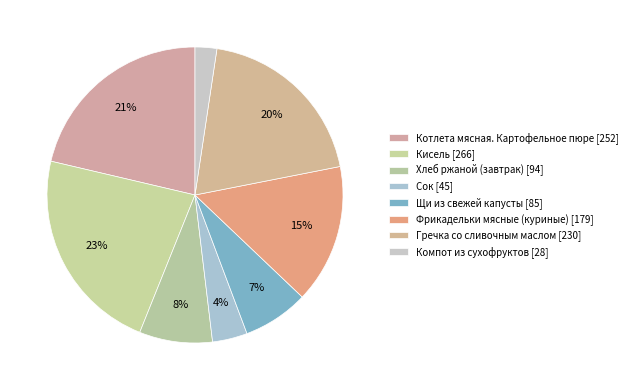

To the nearest percent, what is the average slice percentage?

12%